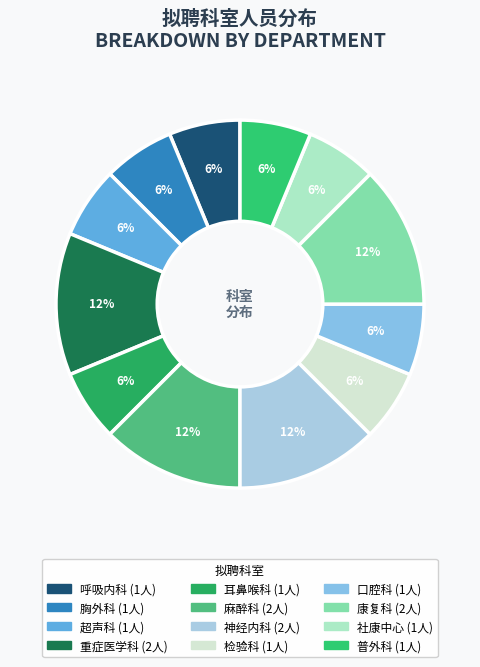

What is the total percentage of 重症医学科 and 口腔科?

18.8%